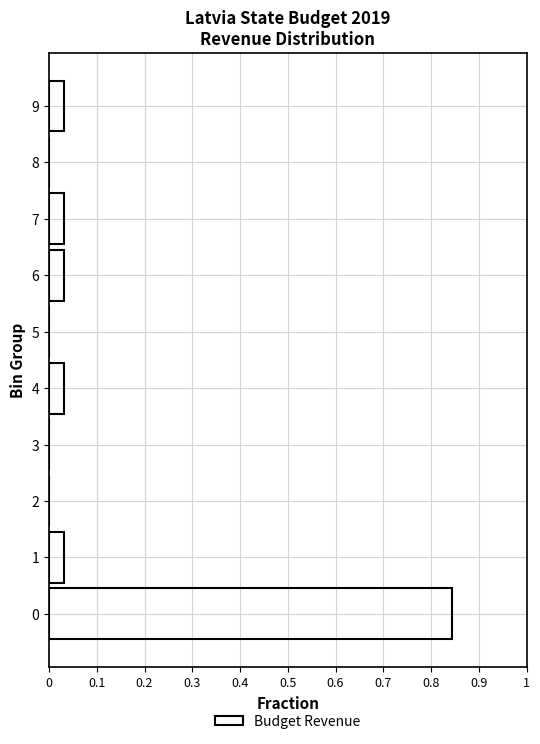

What is the change in value from 0 to 8?

-0.8